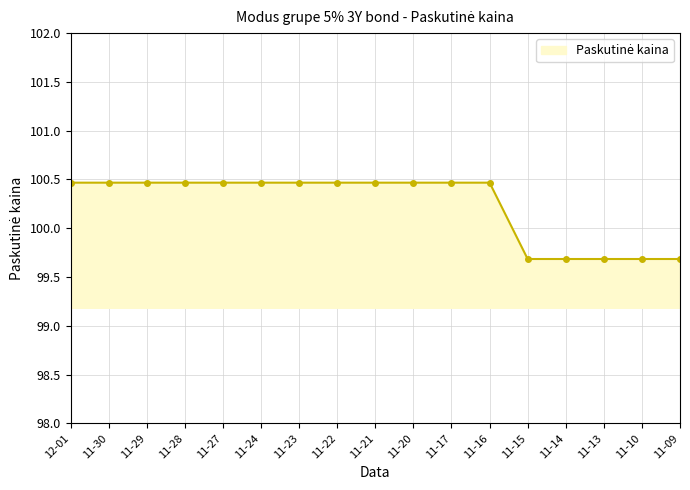

How many values are between 99 and 100?

5